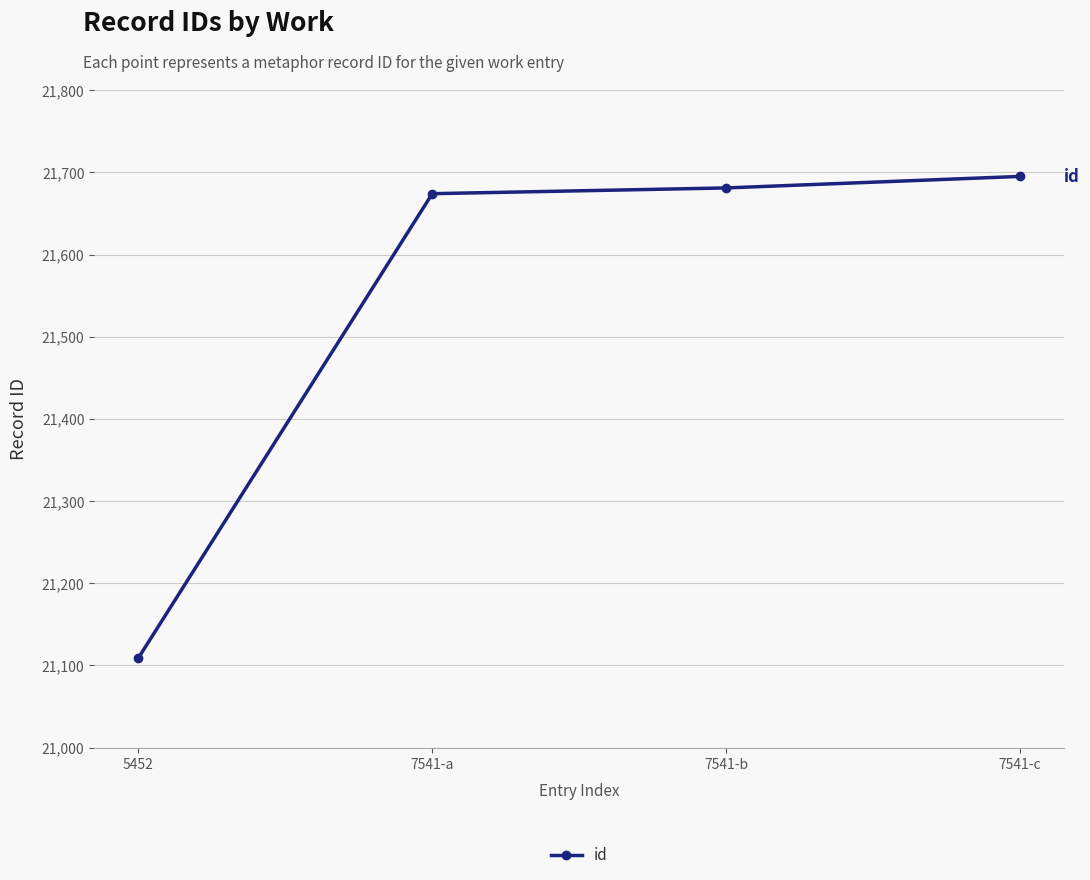

True or false: the data has more than 0 interior local peaks.

False